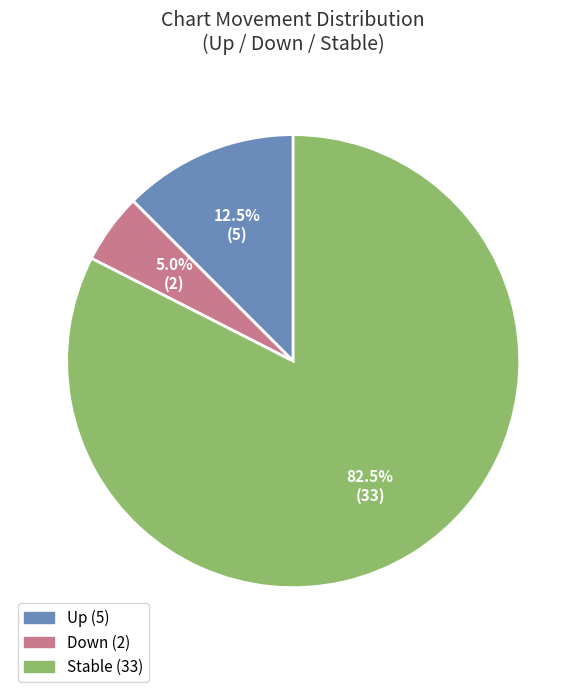

Is there any slice that represents more than half of the pie?

Yes